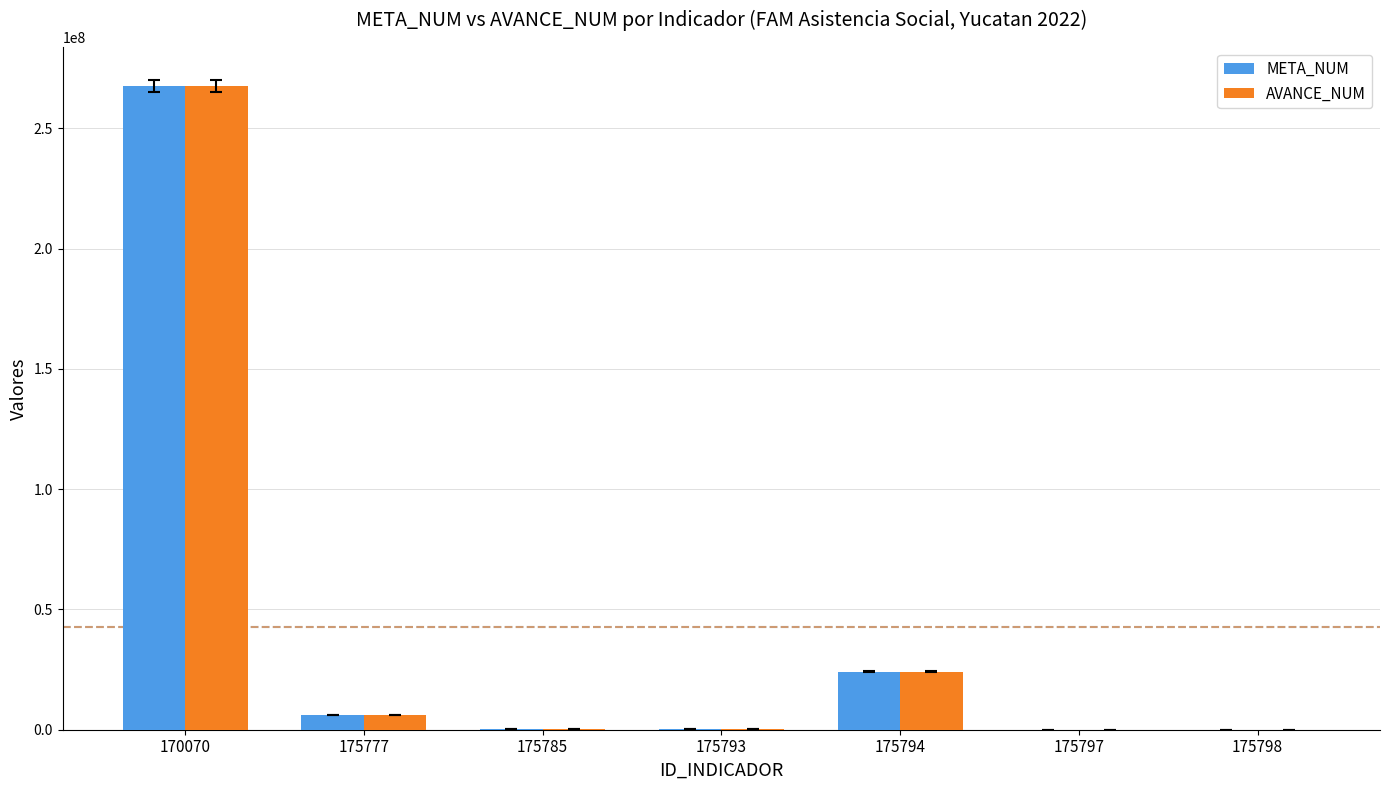

The META_NUM series shows 267666958 at 170070. True or false?

True